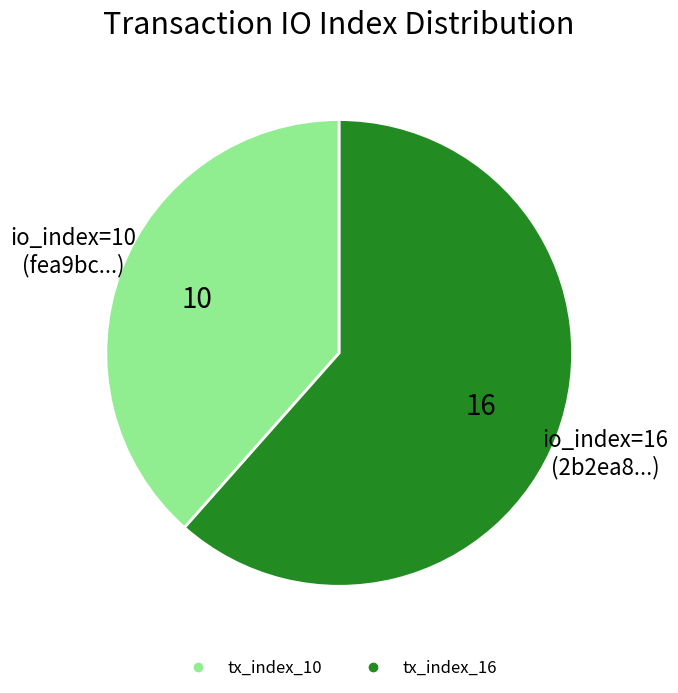

How many segments does this pie chart have?

2